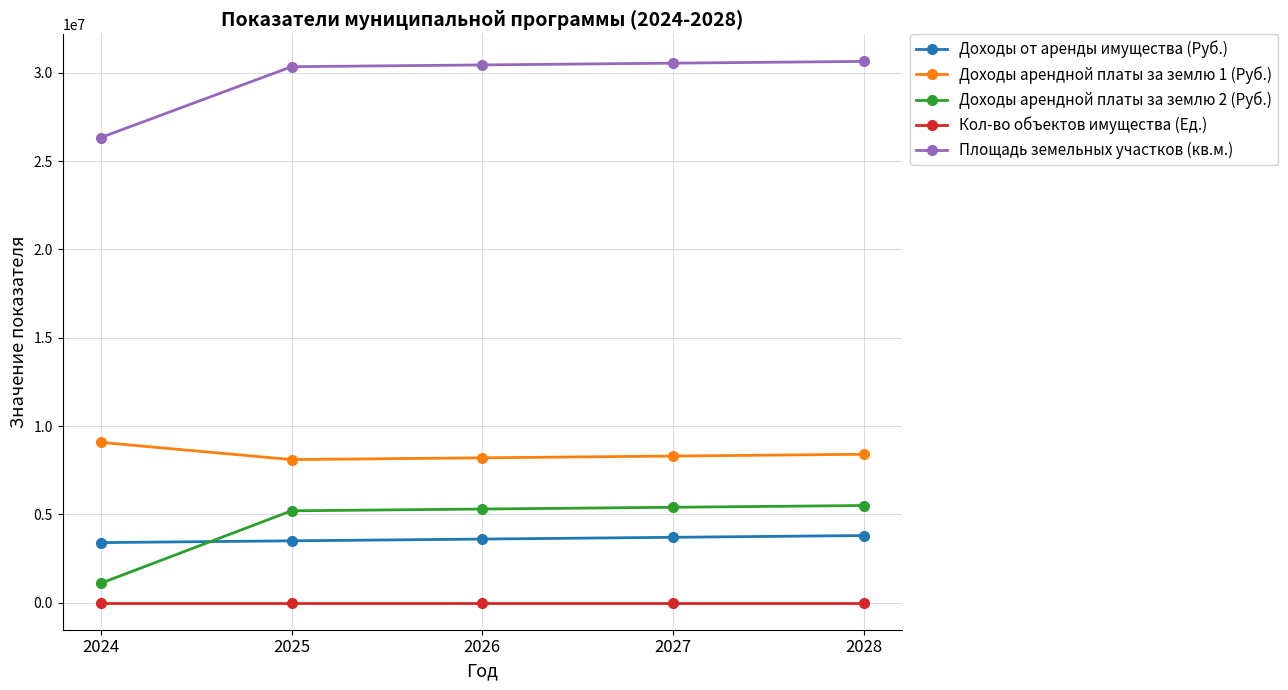

The Доходы от аренды имущества (Руб.) series shows 3600000 at 2026. True or false?

True